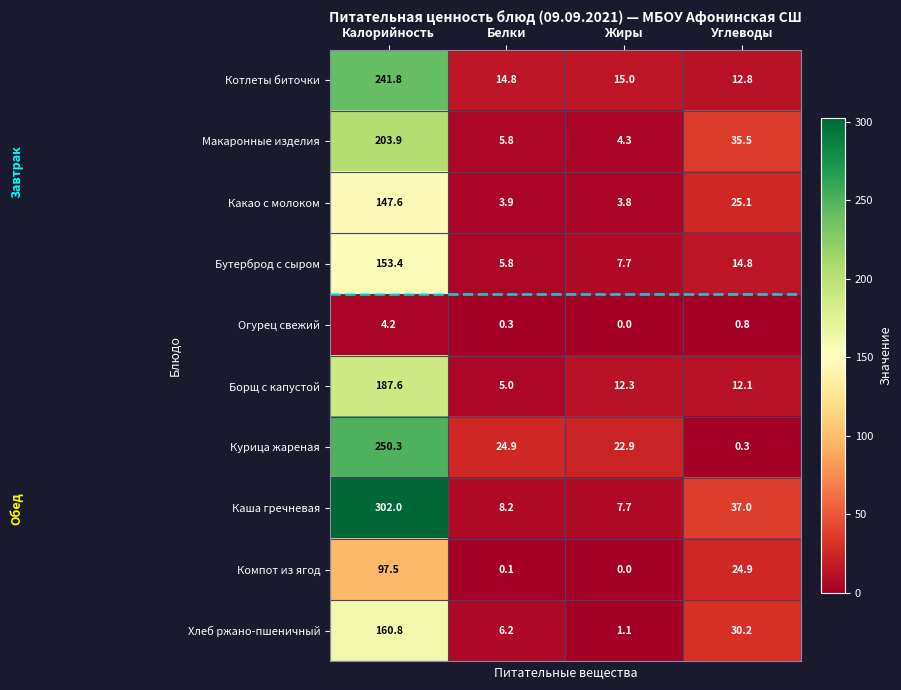

At how many categories does at least one series exceed 182?

1